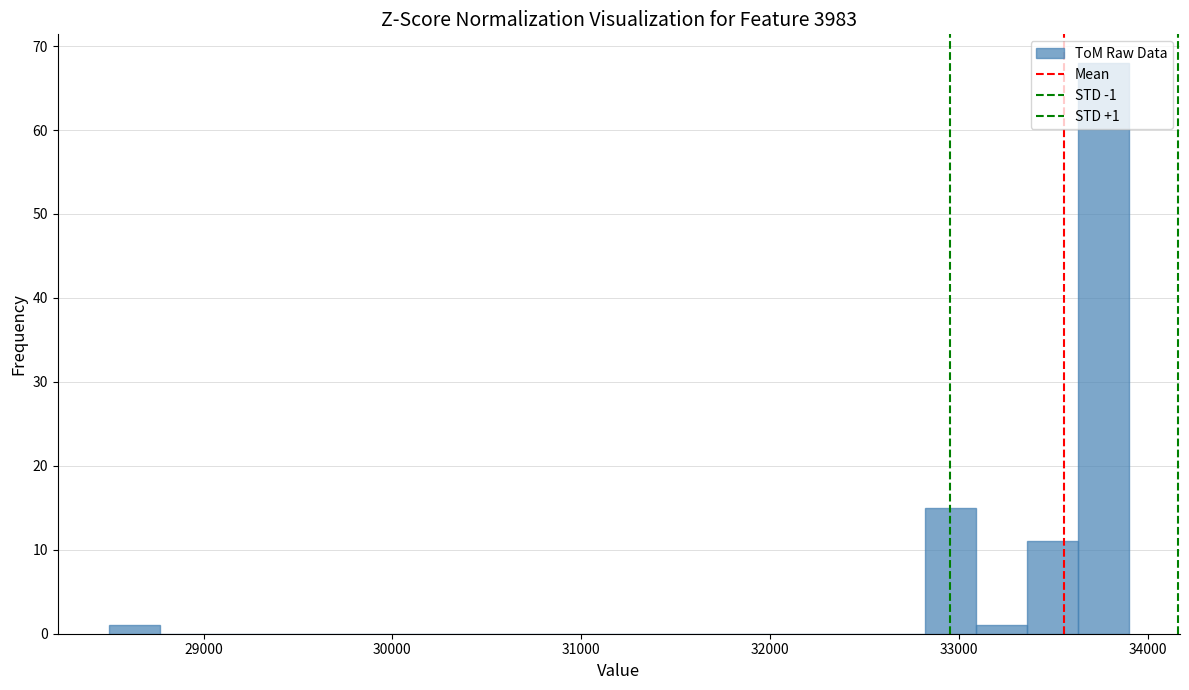

Around what value on the x-axis is the tallest bar? Give the approximate position of its centre, as read against the axis.

33800